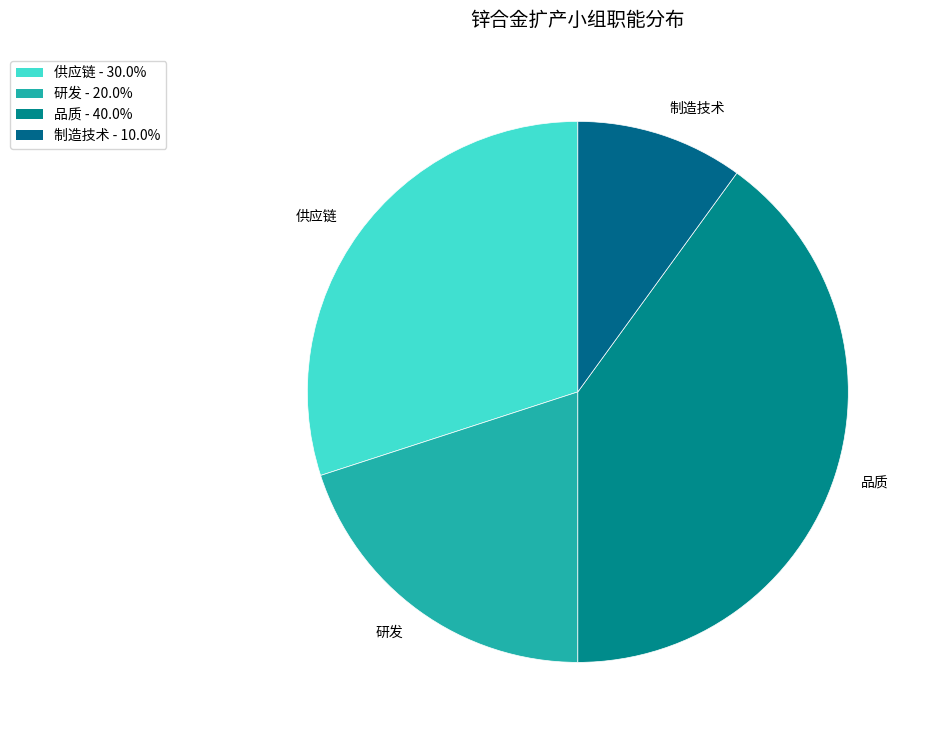

To the nearest percent, what portion does 品质 represent?

40%